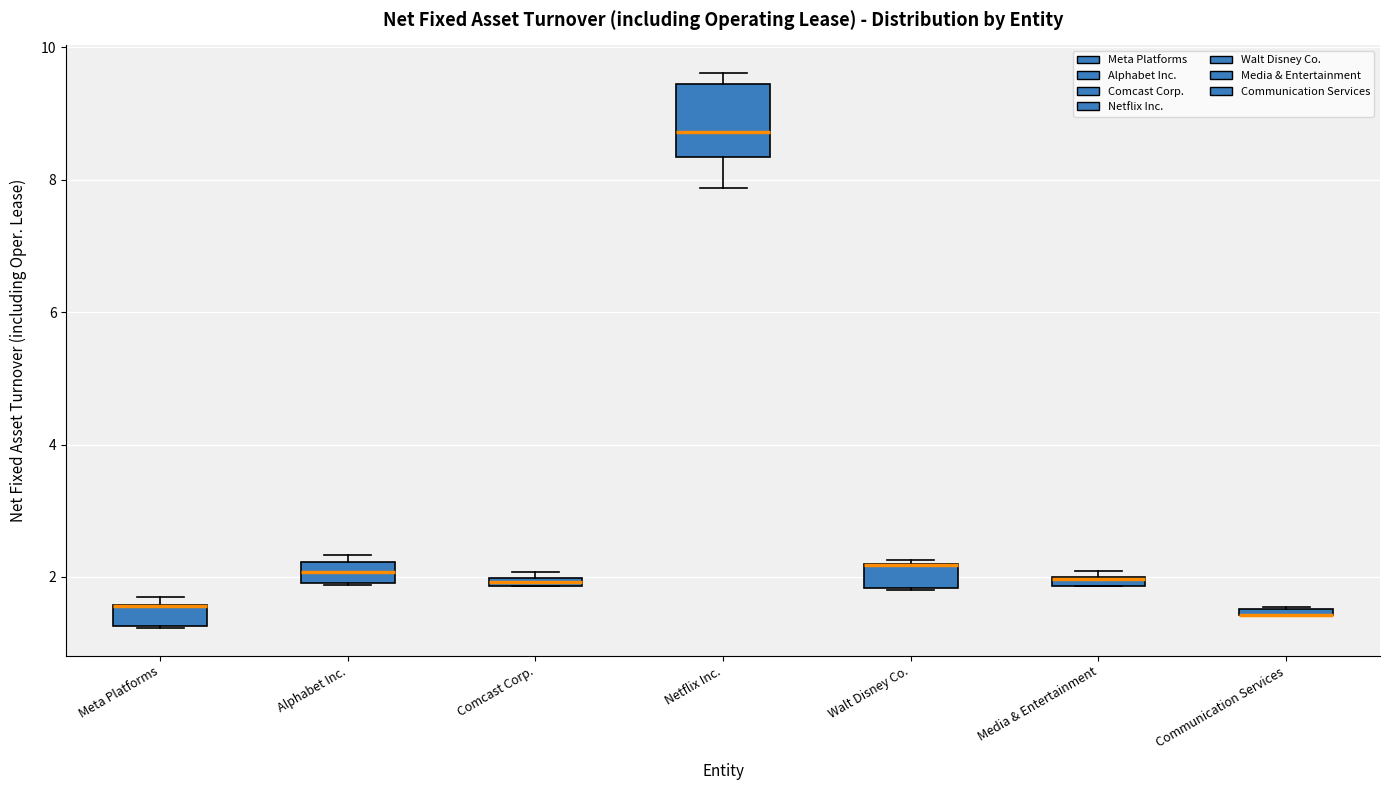

Where is the upper edge of the box for Media & Entertainment on the y-axis? The values are not printed on the chart, so give them approximately, as read against the axis.

2.0